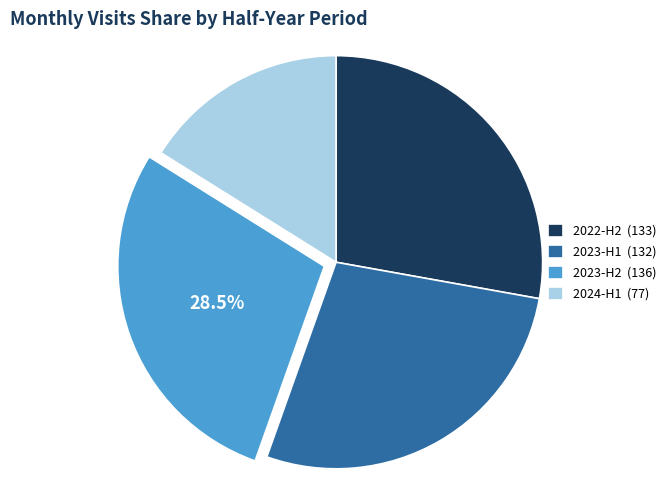

Which category has the smallest portion of the pie?

2024-H1 (77)